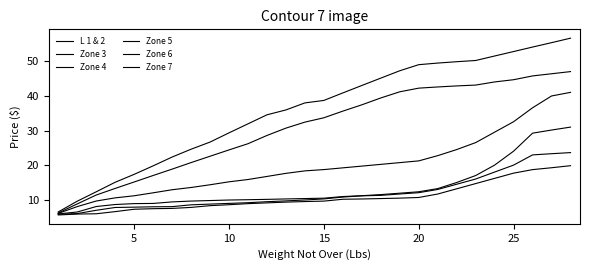

What is the value of the Zone 5 point at the 3rd from the left?

9.8